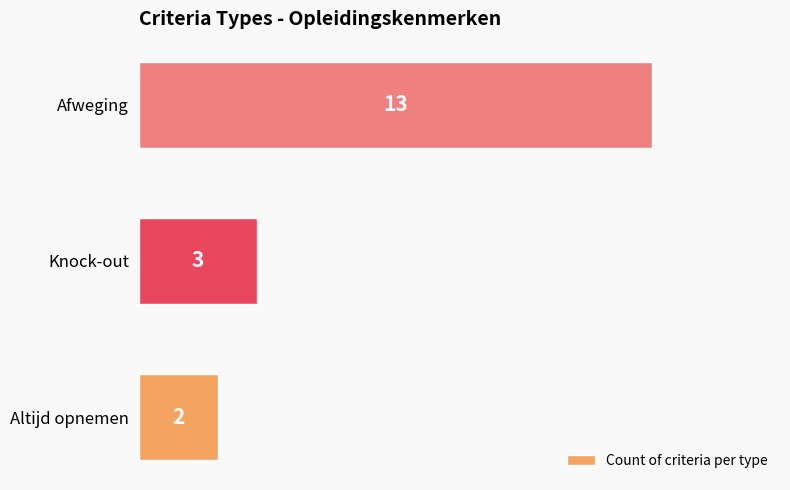

Count the number of data series in this chart.

1